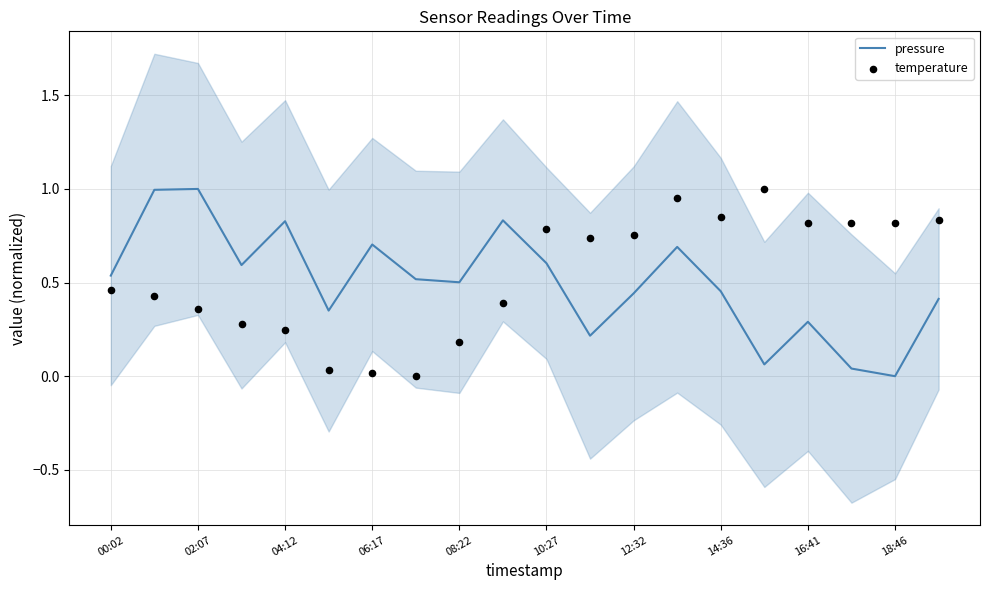

At how many categories does at least one series exceed 0?

20